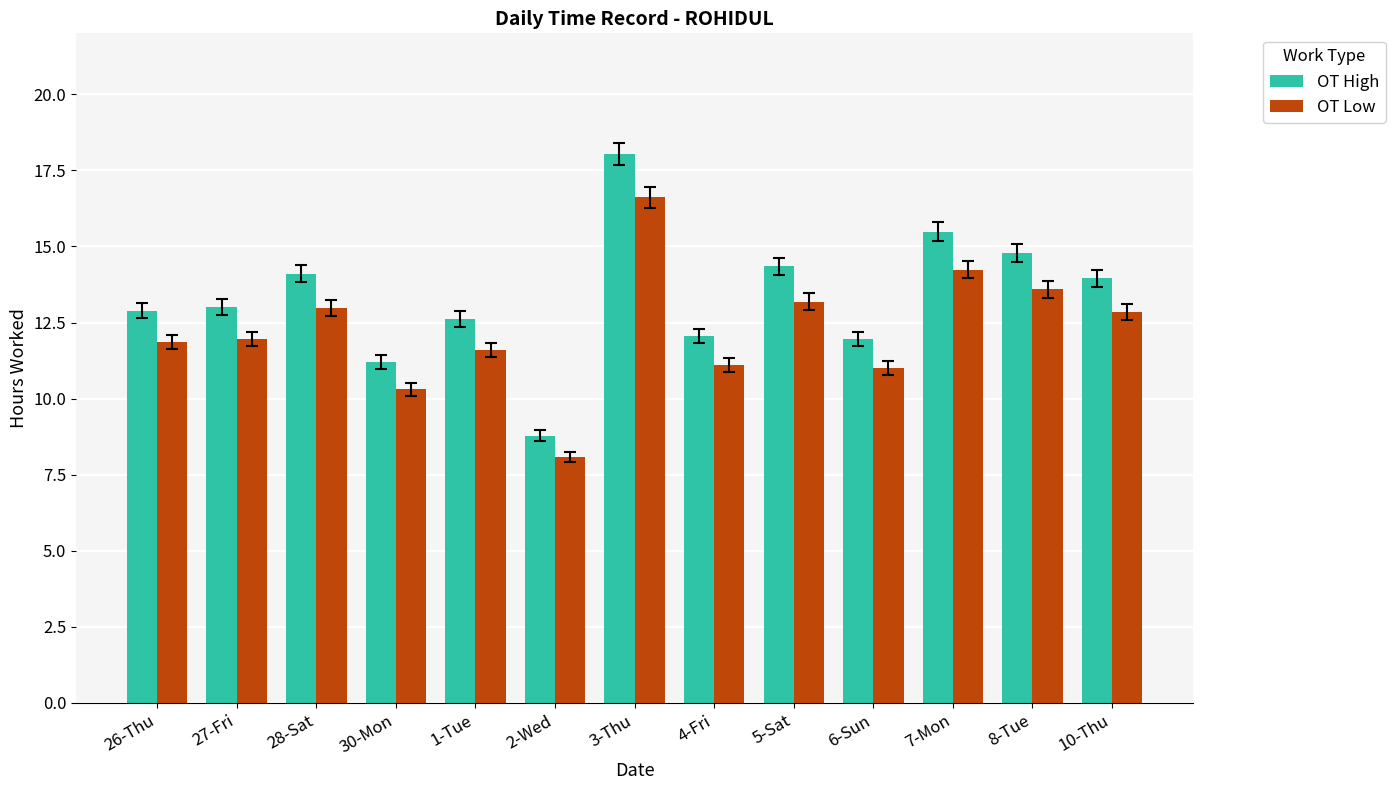

What is the difference between the OT Low values at 1-Tue and 8-Tue?

2.0